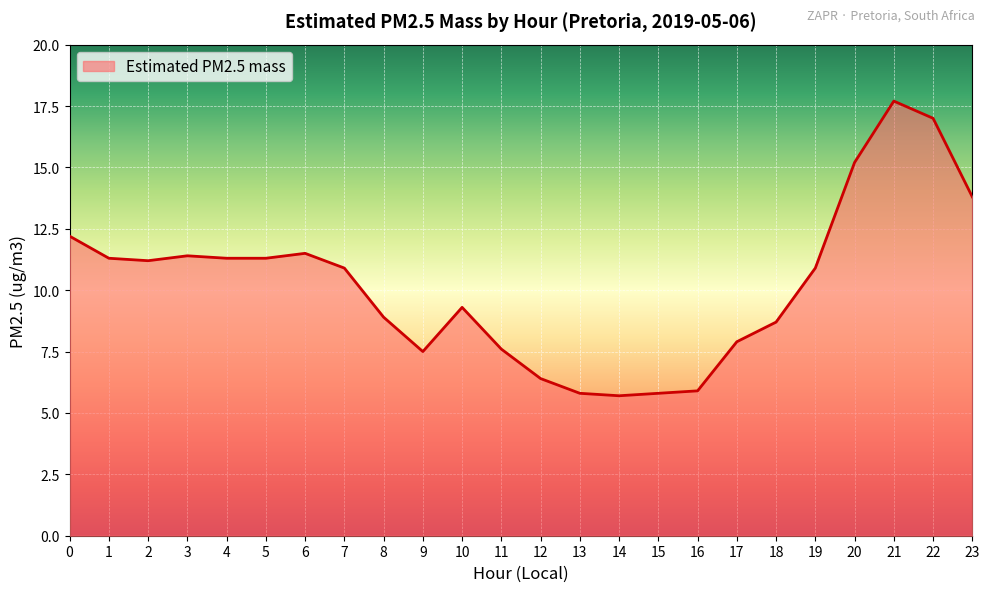

Is it true that the value at 21 is 27.7?

False